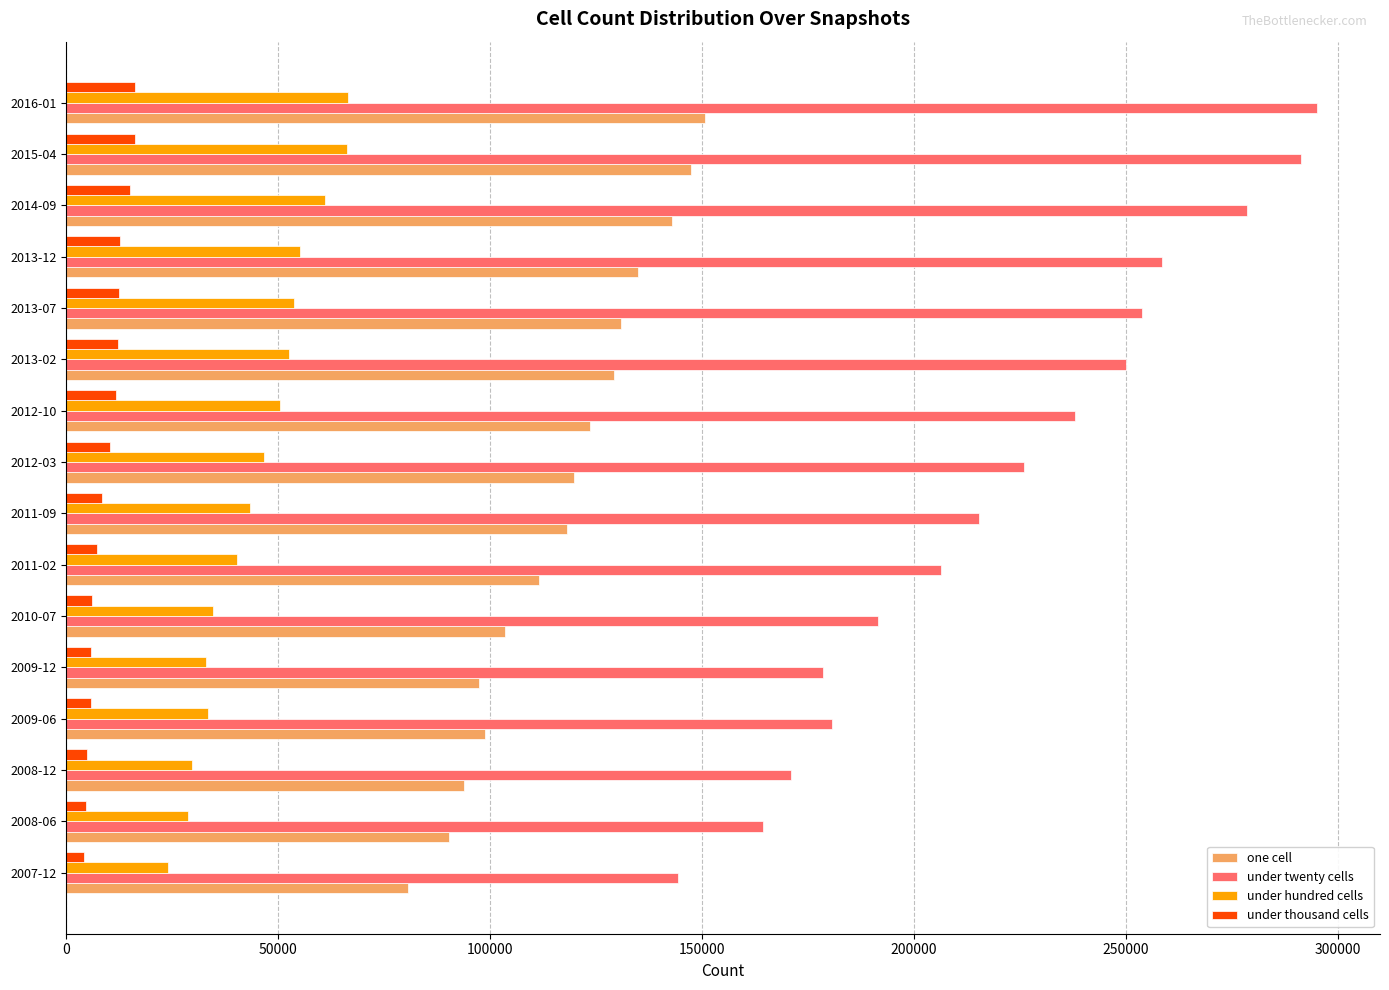

Is the value of under twenty cells at 2014-09 greater than the value of one cell at 2011-02?

Yes